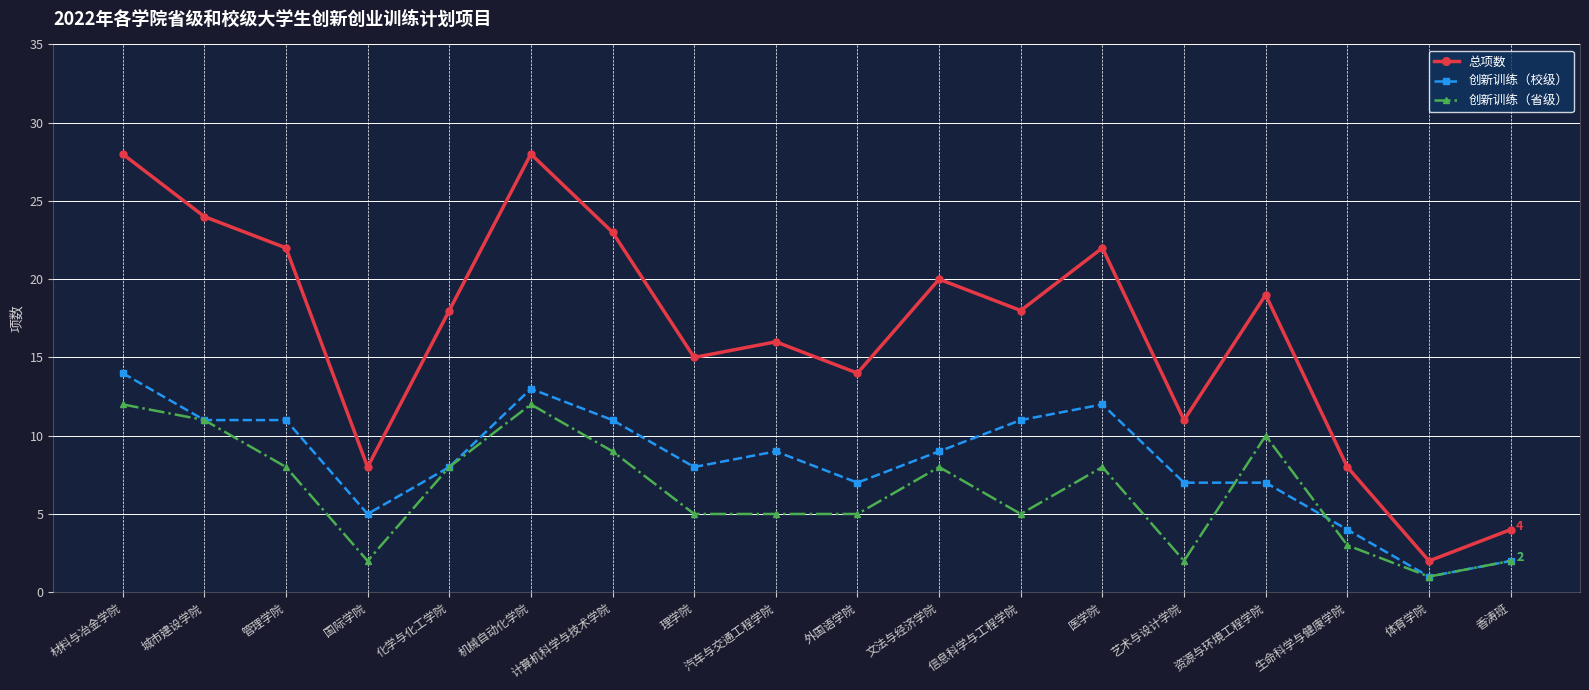

At which label does 创新训练（省级） reach its minimum?

体育学院